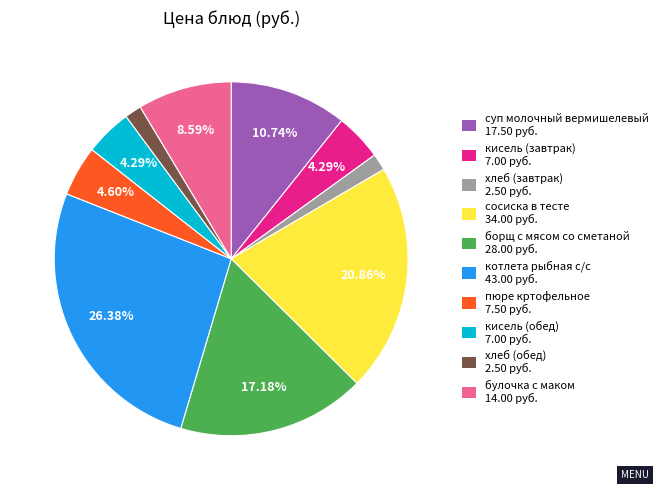

How many segments does this pie chart have?

10